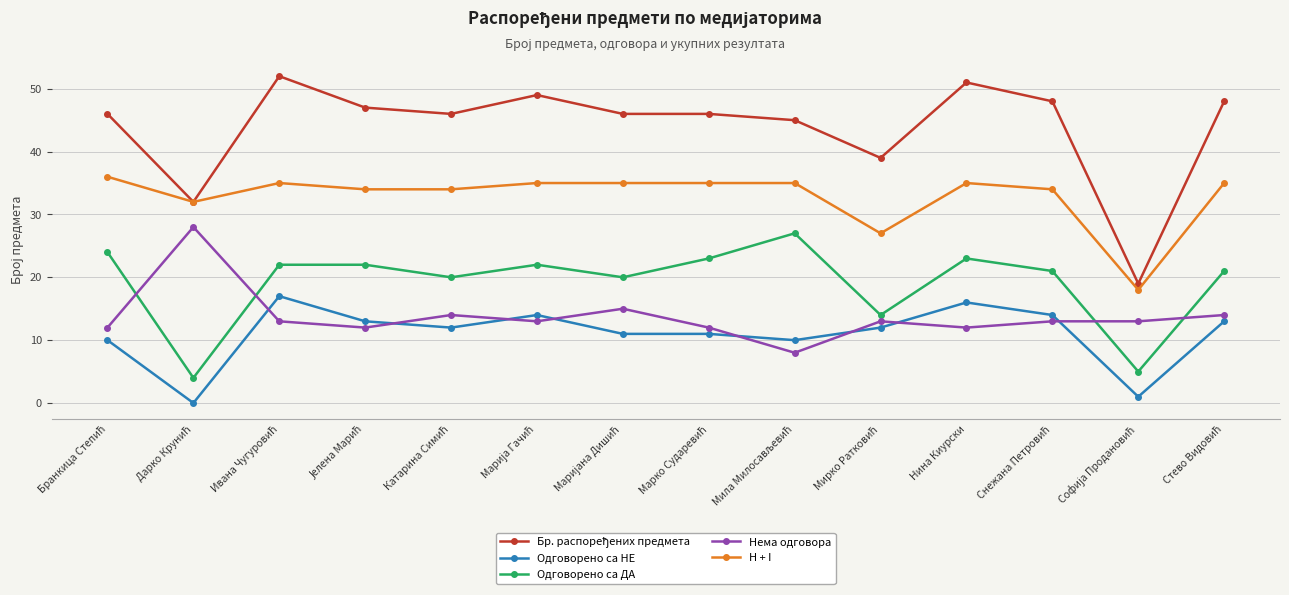

True or false: Одговорено са НЕ has more than 1 points higher than both neighbors.

True